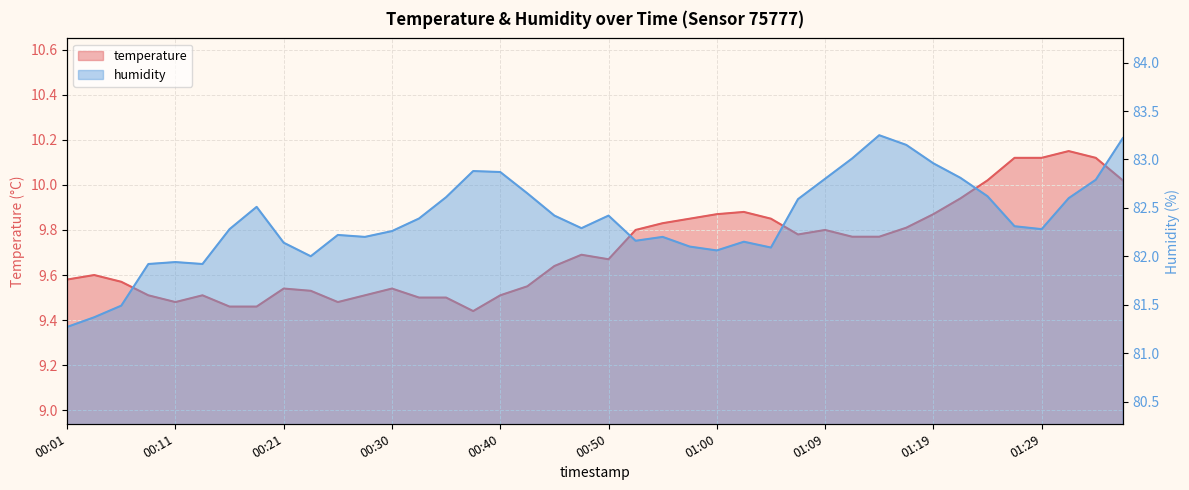

What is the label of the 37th point from the left?

01:29